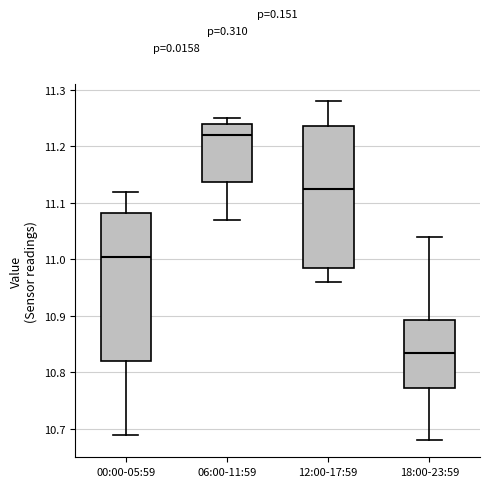

Where is the lower edge of the box for 00:00-05:59 on the y-axis? The values are not printed on the chart, so give them approximately, as read against the axis.

10.82